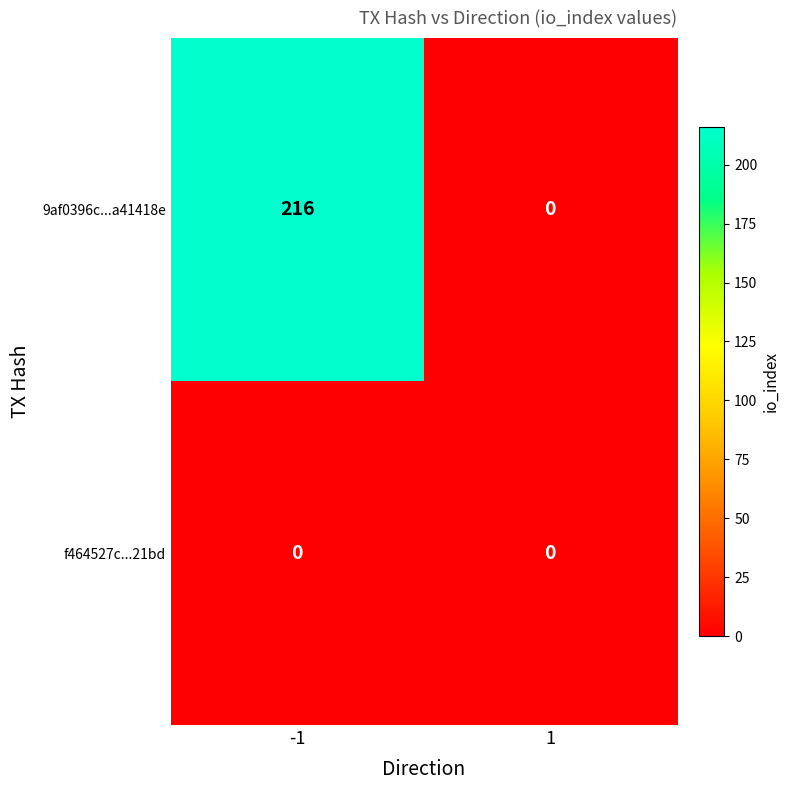

What is the sum of the 9af0396c...a41418e values at -1 and 1?

216